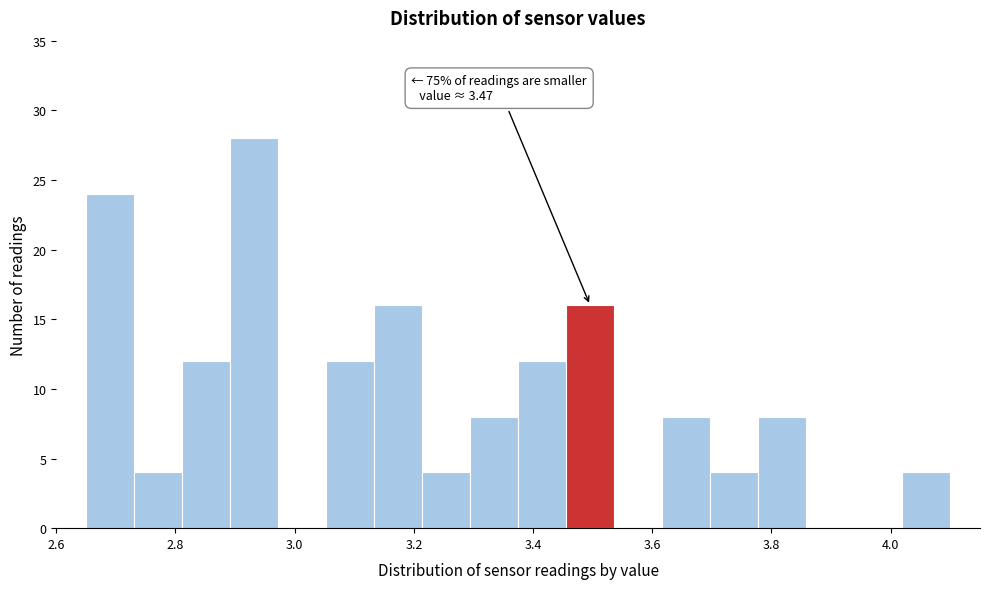

Over which range of the x-axis is the bar tallest?

2.90 to 2.98